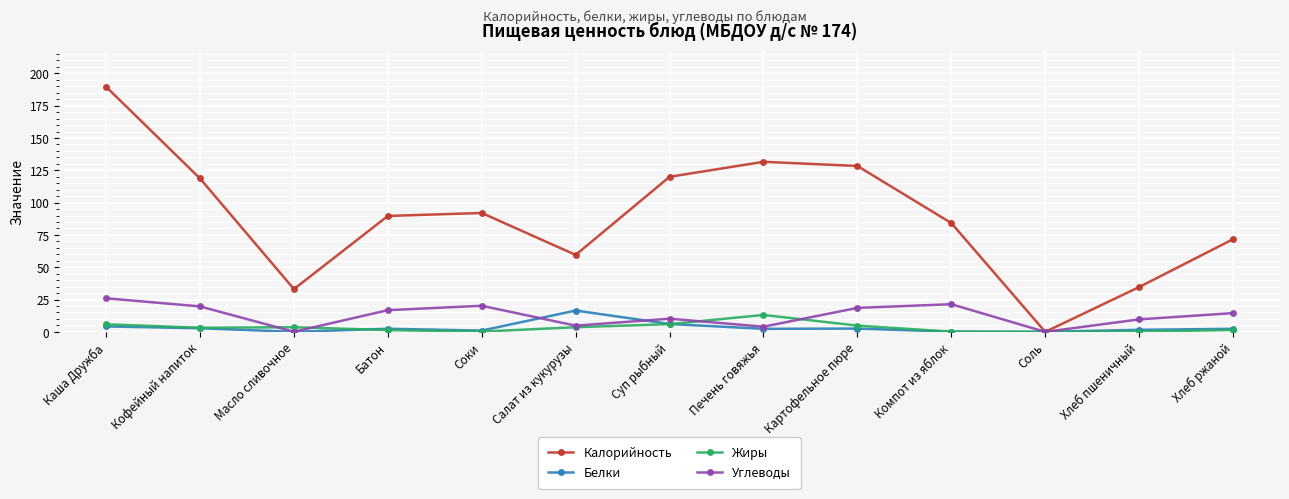

The Белки series shows 6.1 at Суп рыбный. True or false?

True